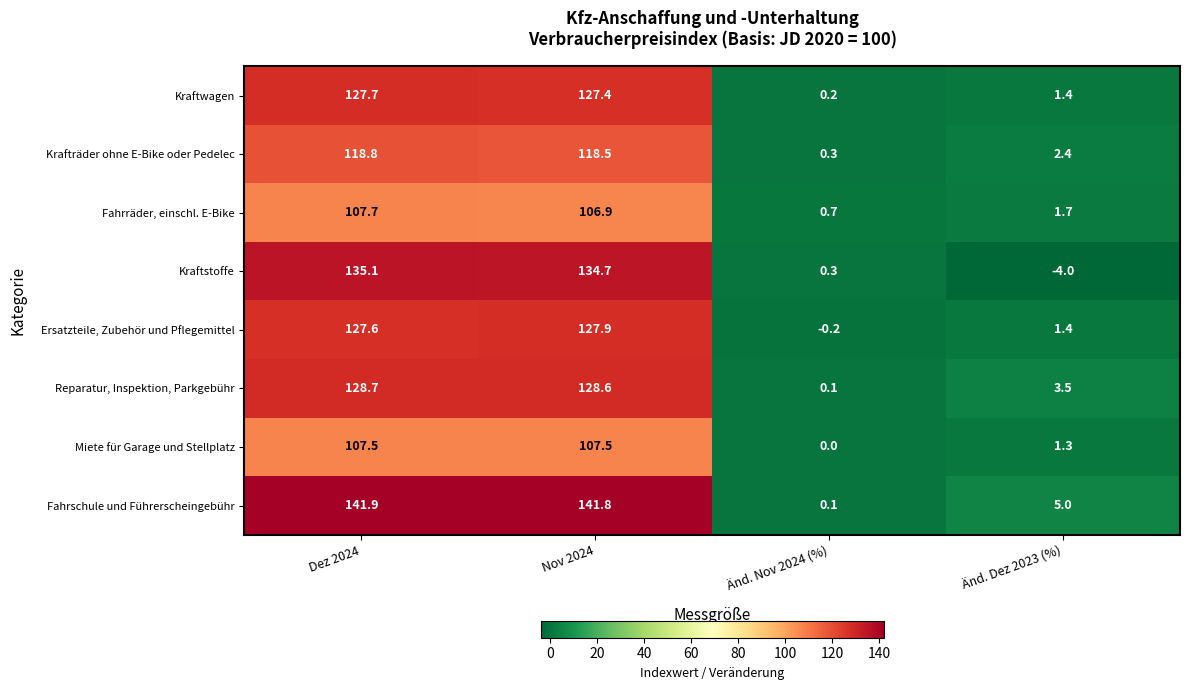

Which series has the widest spread of values?

Fahrschule und Führerscheingebühr